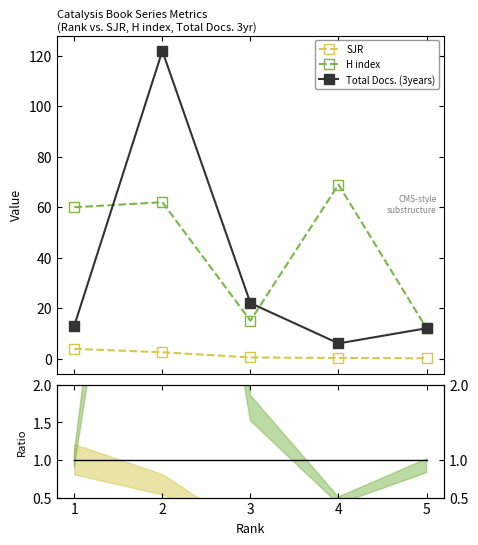

Reading right to left, list all the values displayed in this chart.

SJR: 5=0.1	4=0.2	3=0.4	2=2.5	1=3.8
H index: 5=12.0	4=69.0	3=15.0	2=62.0	1=60.0
Total Docs. (3years): 5=12.0	4=6.0	3=22.0	2=122.0	1=13.0